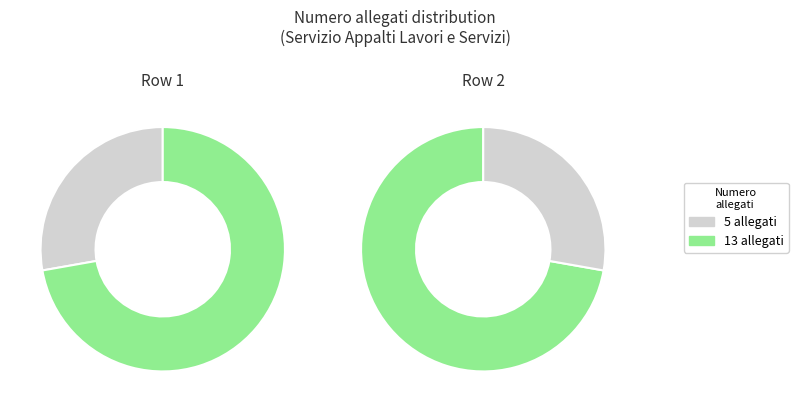

Which category has the biggest portion of the pie?

13 allegati